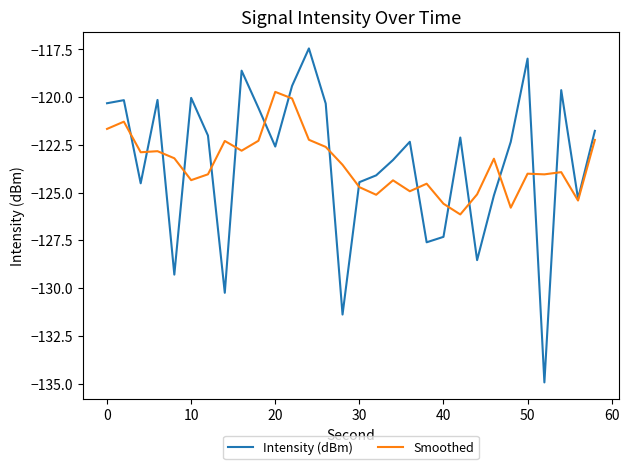

List the series in order of their peak value, highest first.

Intensity (dBm), Smoothed